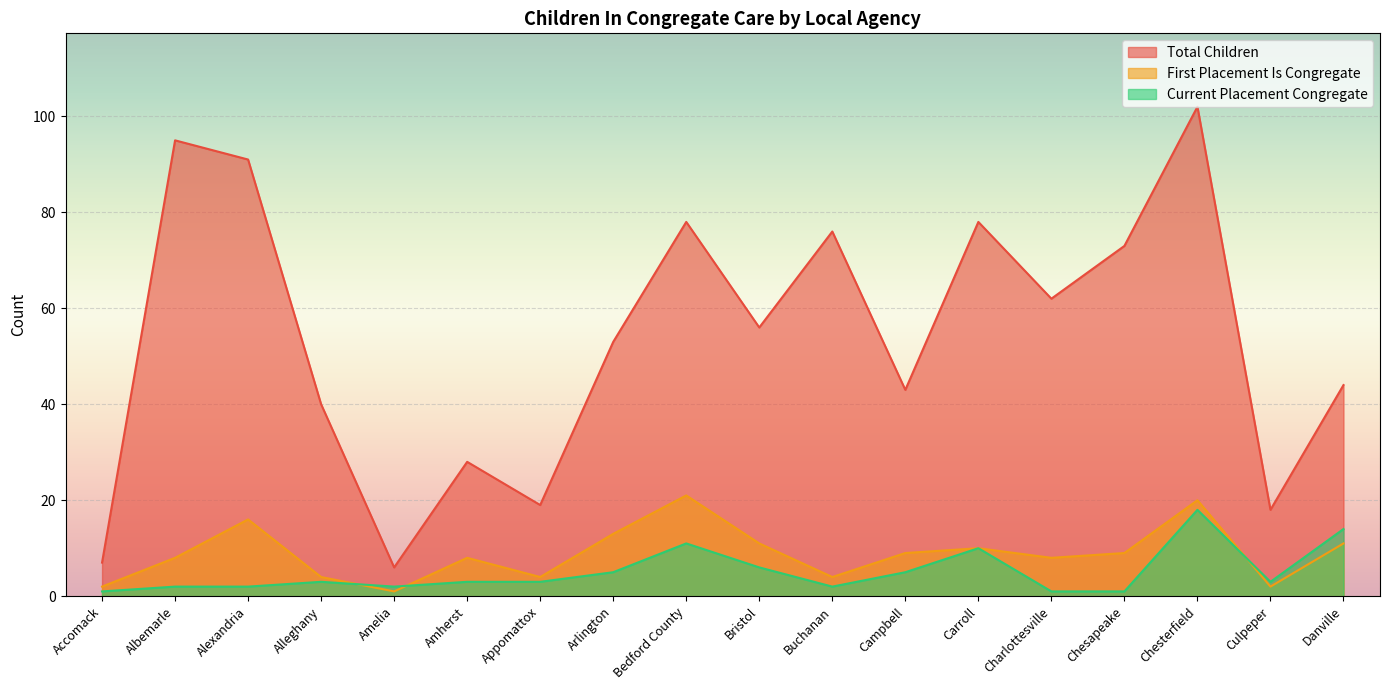

Which series has the largest total across all categories?

Total Children